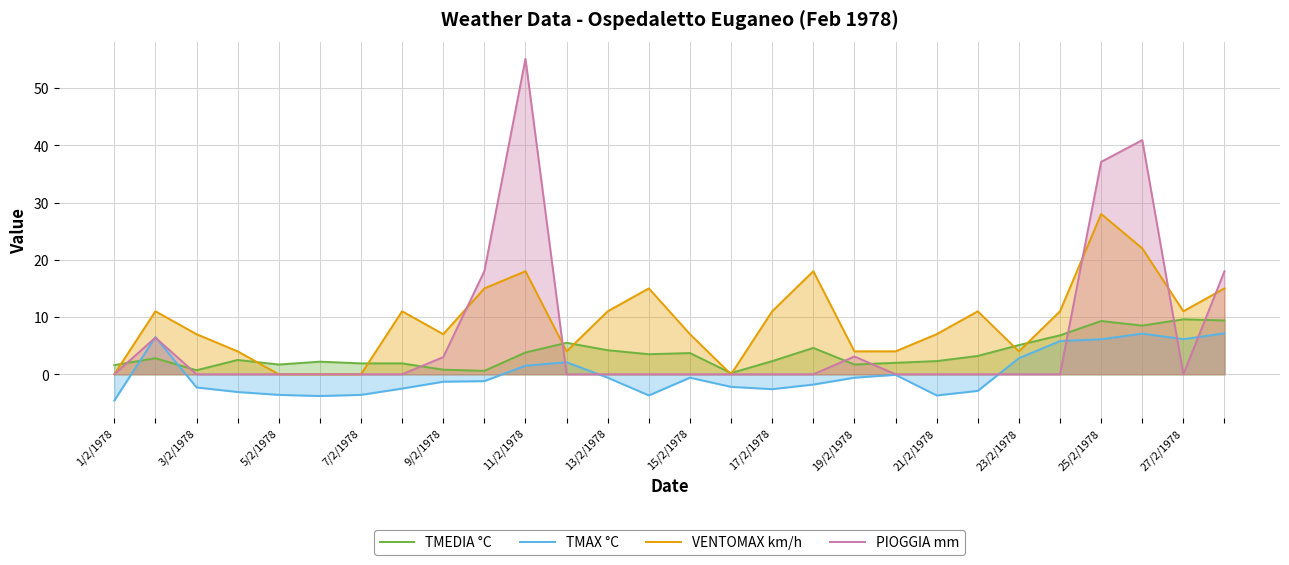

Which series has the largest total across all categories?

VENTOMAX km/h